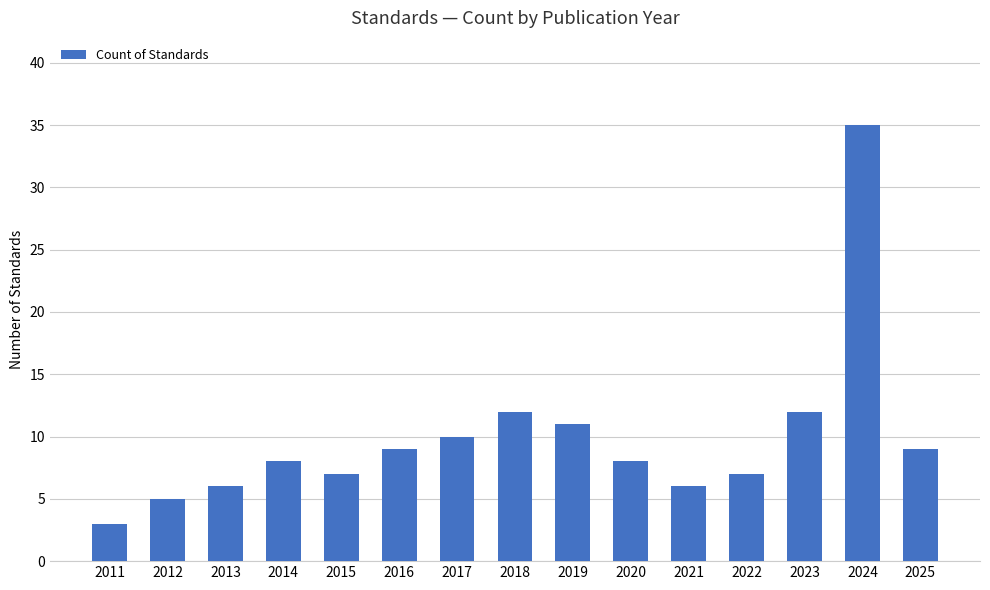

Which label corresponds to the largest value in the chart?

2024